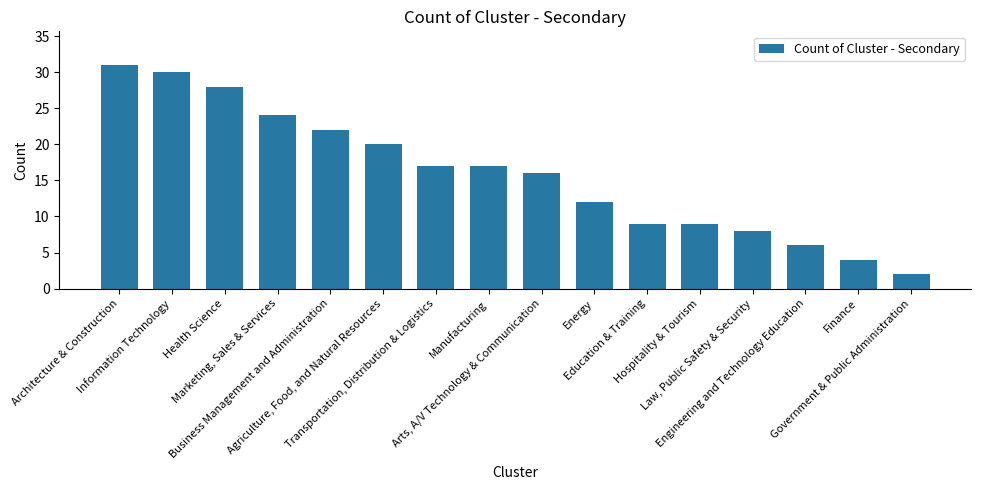

What is the smallest value displayed?

2